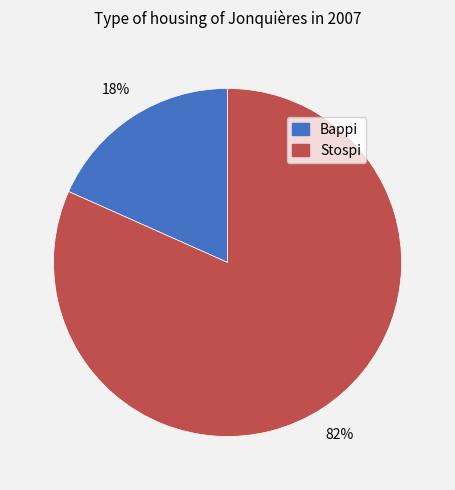

To the nearest percent, what is the average slice percentage?

50%